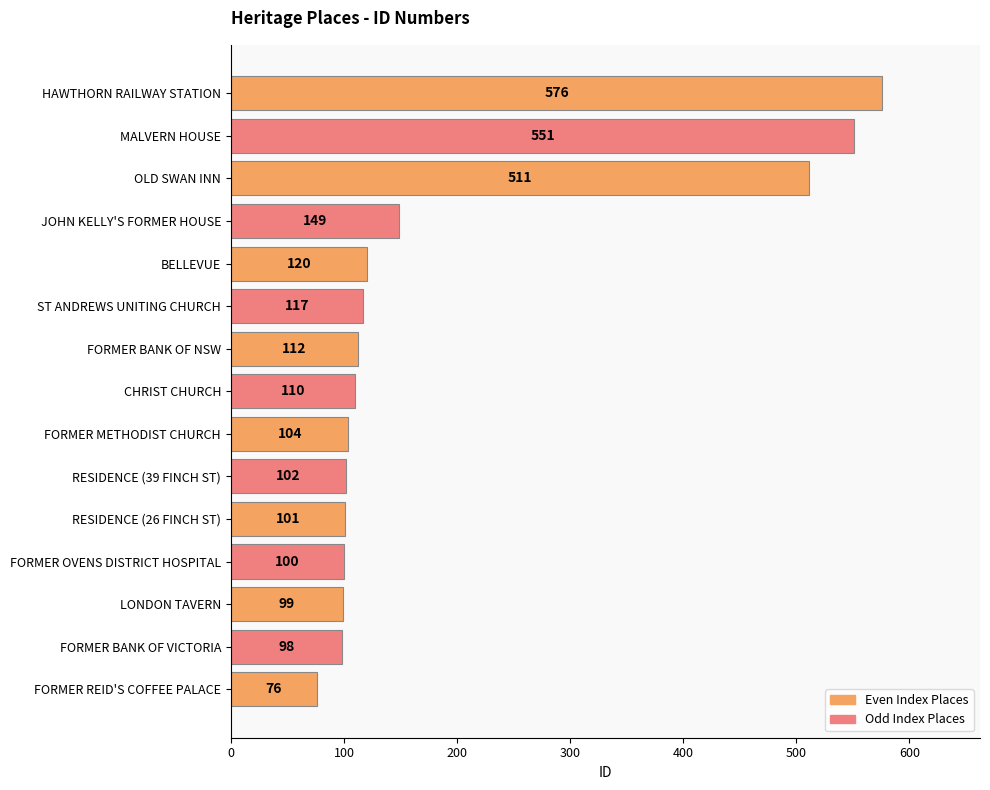

List the labels in order of value, largest first.

HAWTHORN RAILWAY STATION, MALVERN HOUSE, OLD SWAN INN, JOHN KELLY'S FORMER HOUSE, BELLEVUE, ST ANDREWS UNITING CHURCH, FORMER BANK OF NSW, CHRIST CHURCH, FORMER METHODIST CHURCH, RESIDENCE (39 FINCH ST), RESIDENCE (26 FINCH ST), FORMER OVENS DISTRICT HOSPITAL, LONDON TAVERN, FORMER BANK OF VICTORIA, FORMER REID'S COFFEE PALACE